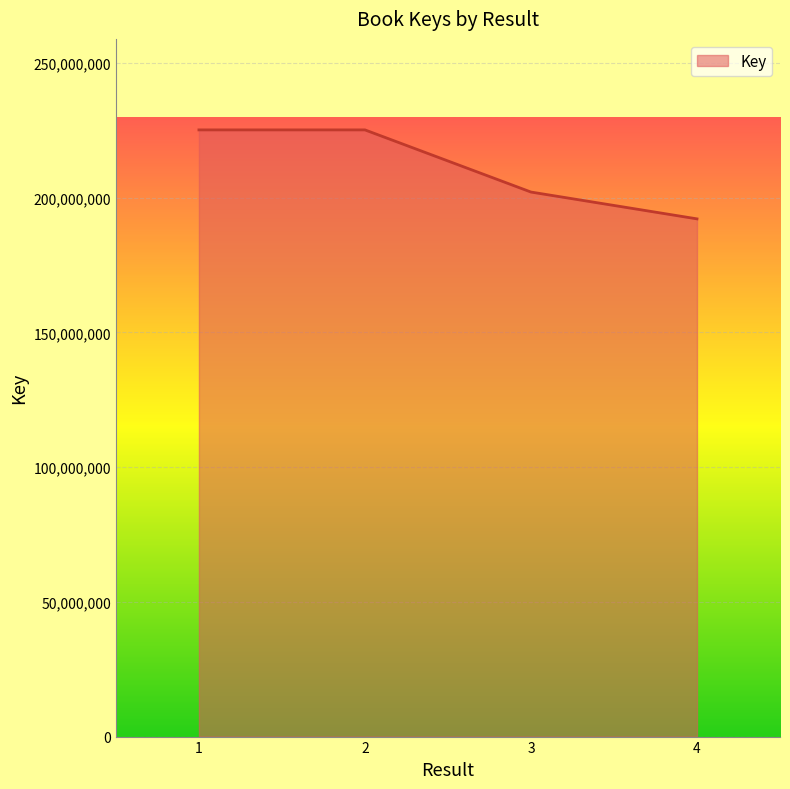

What is the difference between the second highest and minimum values?

33016368